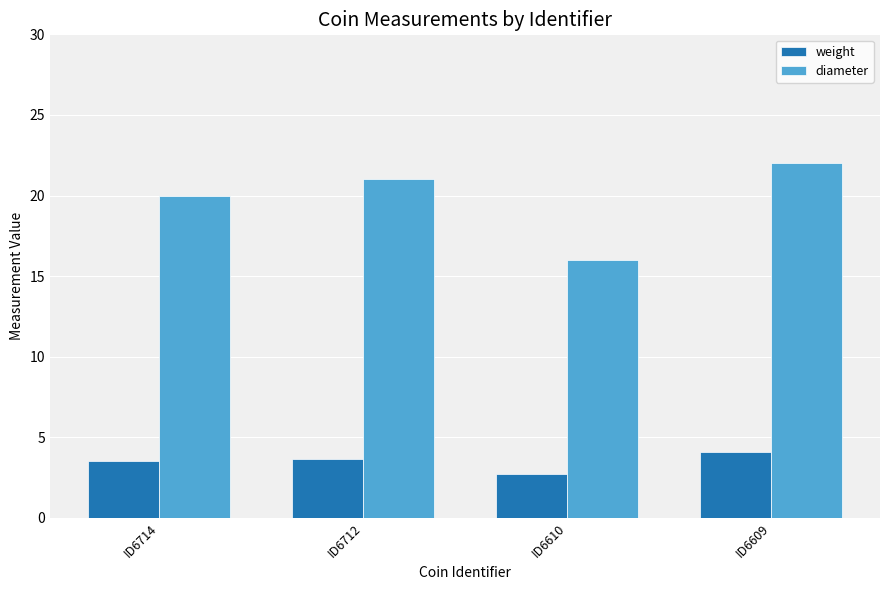

How many categories are shown in the chart?

4